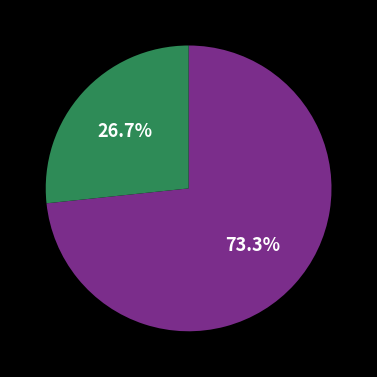

Is there a majority slice in this chart?

Yes